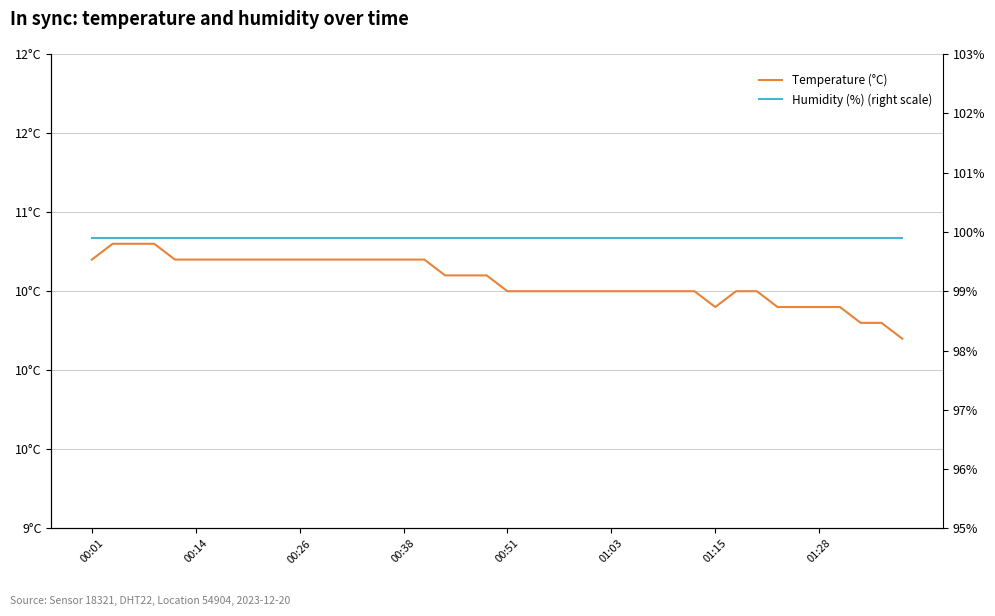

Reading left to right, transcribe all the data shown in this chart.

Temperature (°C): 10.7	10.8	10.8	10.8	10.7	10.7	10.7	10.7	10.7	10.7	10.7	10.7	10.7	10.7	10.7	10.7	10.7	10.6	10.6	10.6	10.5	10.5	10.5	10.5	10.5	10.5	10.5	10.5	10.5	10.5	10.4	10.5	10.5	10.4	10.4	10.4	10.4	10.3	10.3	10.2
Humidity (%) (right scale): 99.9	99.9	99.9	99.9	99.9	99.9	99.9	99.9	99.9	99.9	99.9	99.9	99.9	99.9	99.9	99.9	99.9	99.9	99.9	99.9	99.9	99.9	99.9	99.9	99.9	99.9	99.9	99.9	99.9	99.9	99.9	99.9	99.9	99.9	99.9	99.9	99.9	99.9	99.9	99.9